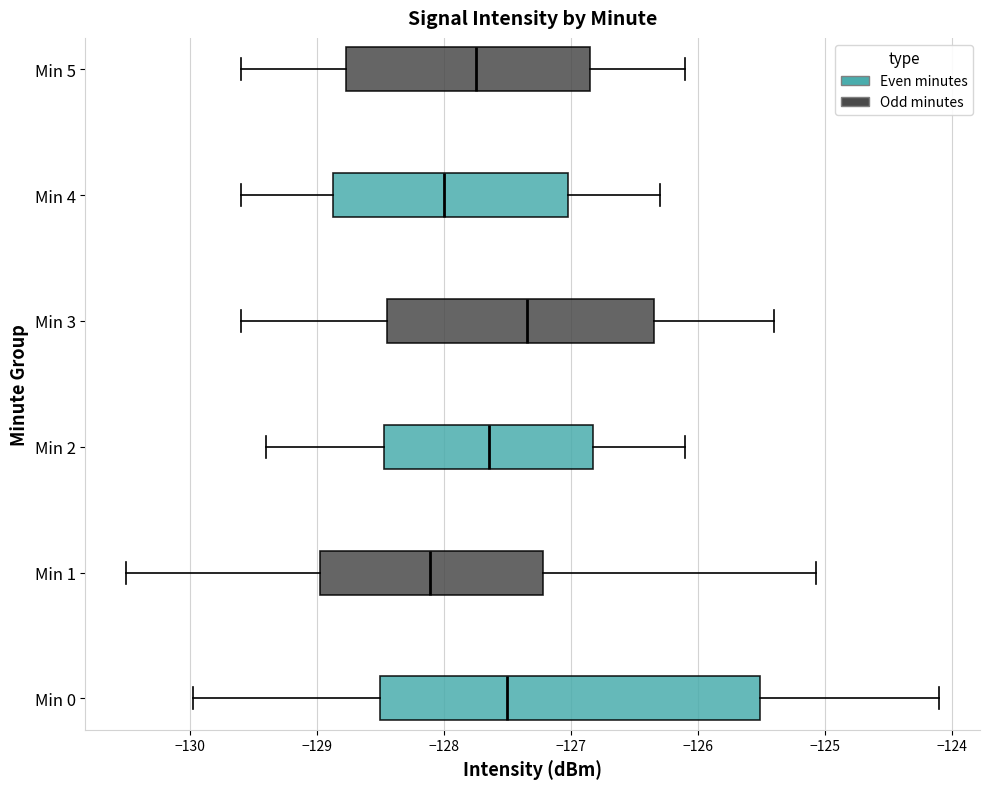

Reading bottom to top, transcribe this box plot: for each box, give where its median line is, the range the box spans, and where its two whiskers end, as read against the x-axis. The values are not printed on the chart, so give them approximately, as read against the axis.

Min 0: median -127.5, box -128.5 to -125.5, whiskers -130.0 to -124.1
Min 1: median -128.1, box -129.0 to -127.2, whiskers -130.5 to -125.1
Min 2: median -127.6, box -128.5 to -126.8, whiskers -129.4 to -126.1
Min 3: median -127.3, box -128.4 to -126.3, whiskers -129.6 to -125.4
Min 4: median -128.0, box -128.9 to -127.0, whiskers -129.6 to -126.3
Min 5: median -127.7, box -128.8 to -126.8, whiskers -129.6 to -126.1